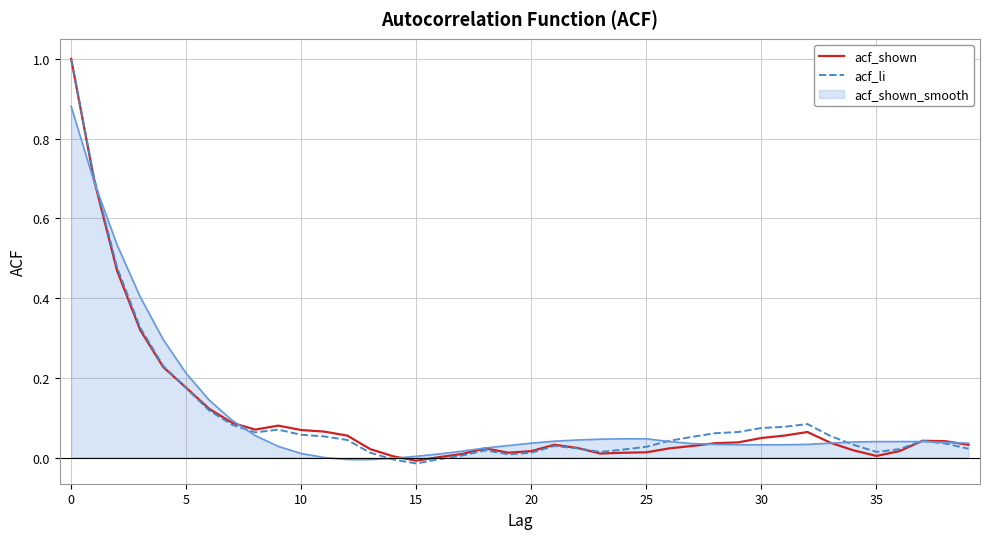

What is the maximum value shown in the chart?

1.0